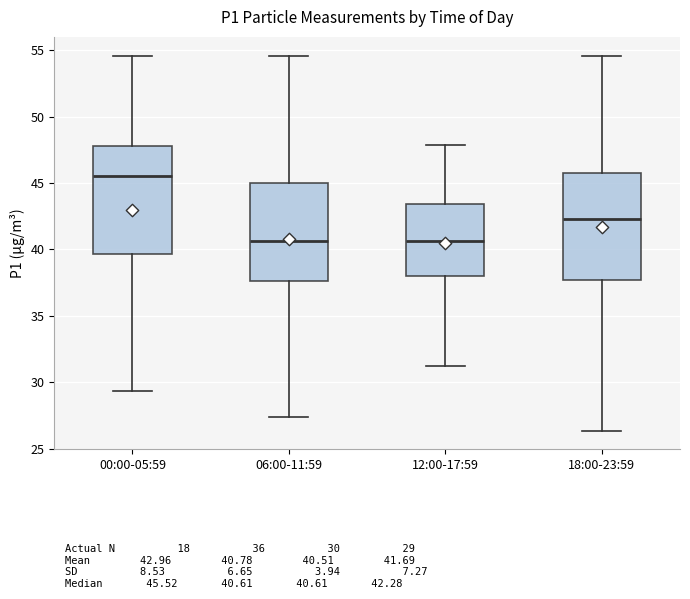

Reading left to right, read every box against the y-axis: the position of its median line, the range the box covers, and the ends of its whiskers. The values are not printed on the chart, so give them approximately, as read against the axis.

00:00-05:59: median 45.5, box 39.5 to 48.0, whiskers 29.5 to 54.5
06:00-11:59: median 40.5, box 37.5 to 45.0, whiskers 27.5 to 54.5
12:00-17:59: median 40.5, box 38.0 to 43.5, whiskers 31.5 to 48.0
18:00-23:59: median 42.5, box 37.5 to 46.0, whiskers 26.5 to 54.5